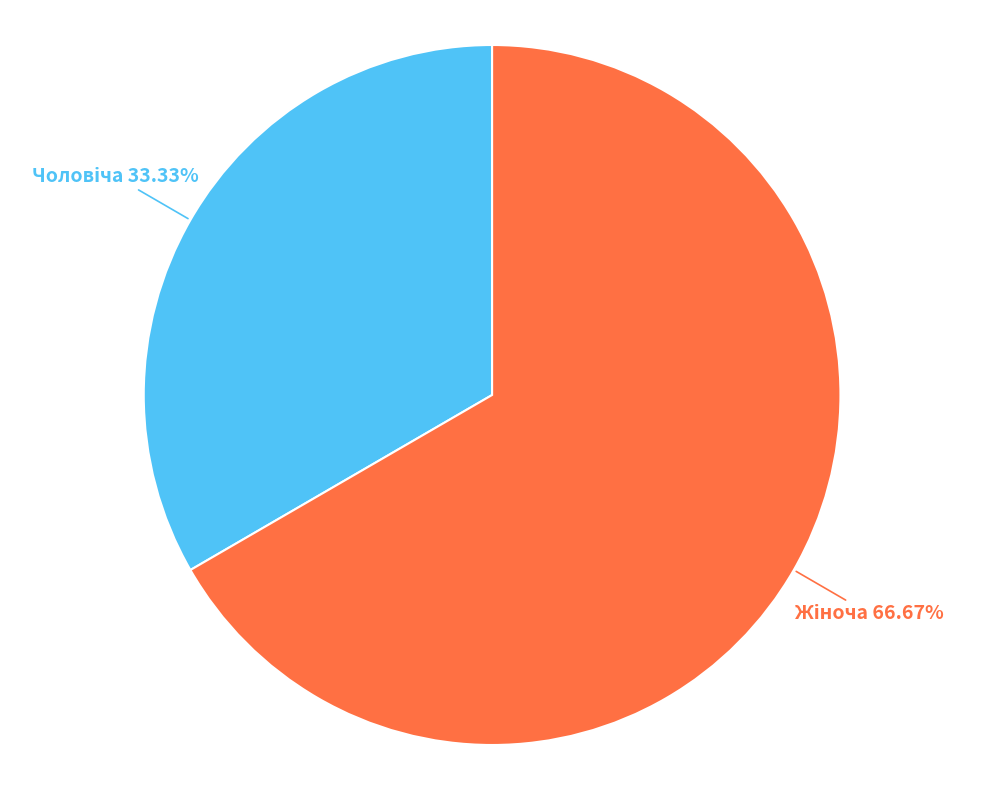

Is there any slice that represents more than half of the pie?

Yes